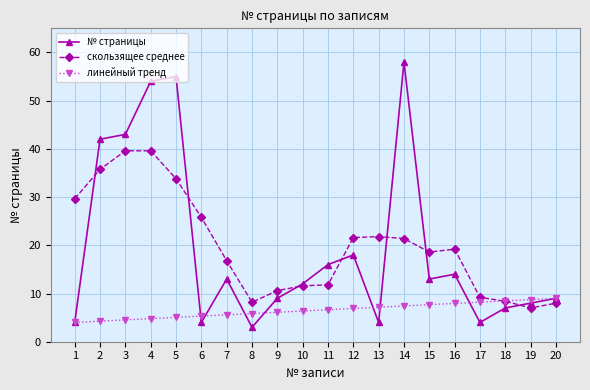

At which category does № страницы reach its first local valley?

6